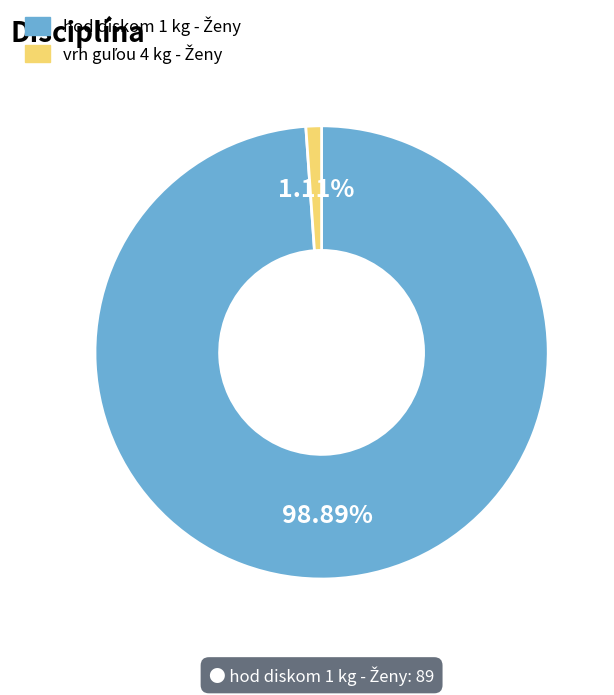

How many segments does this pie chart have?

2